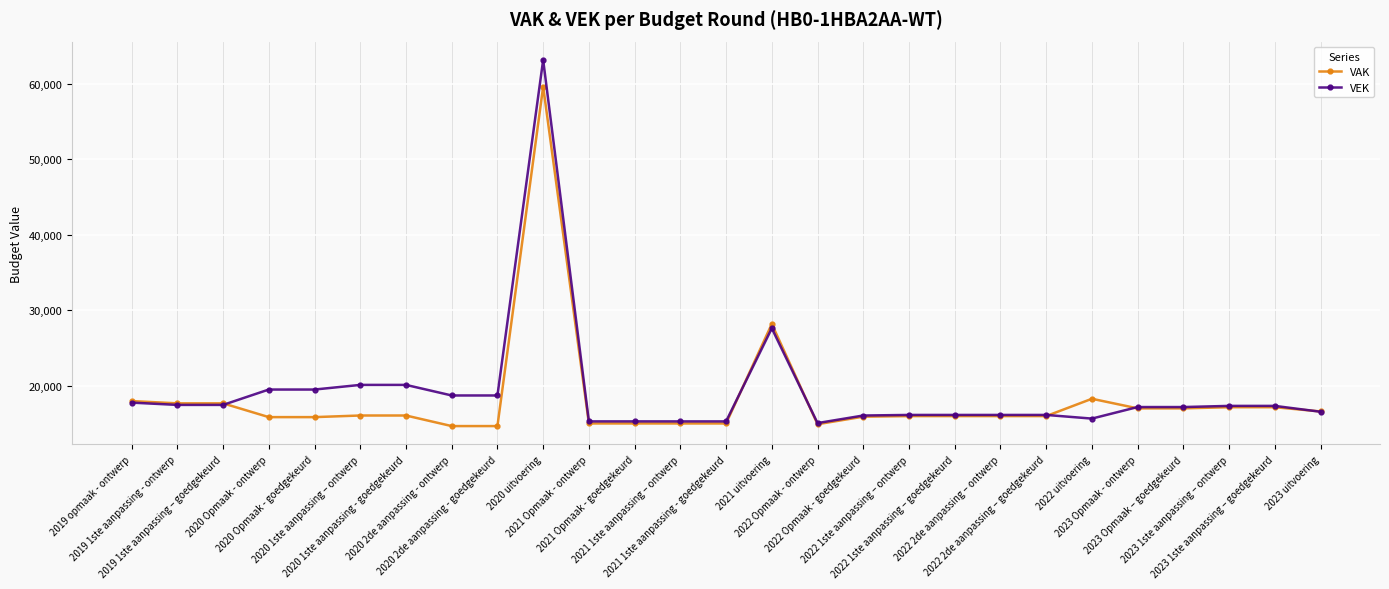

At how many categories does at least one series exceed 52395?

1